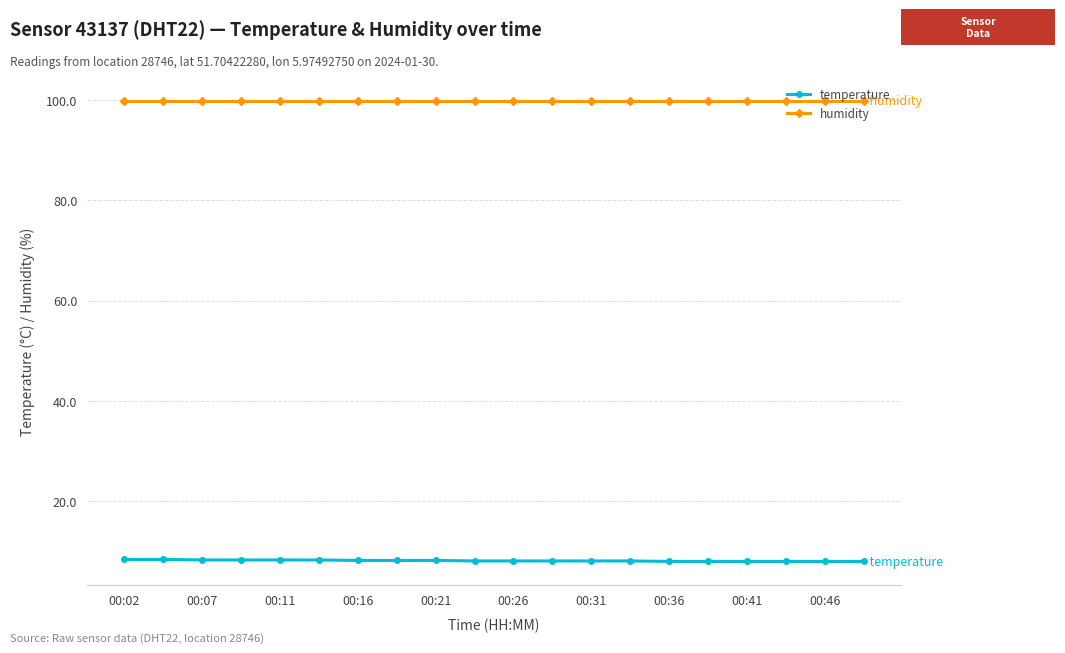

What is the greatest value displayed?

99.9